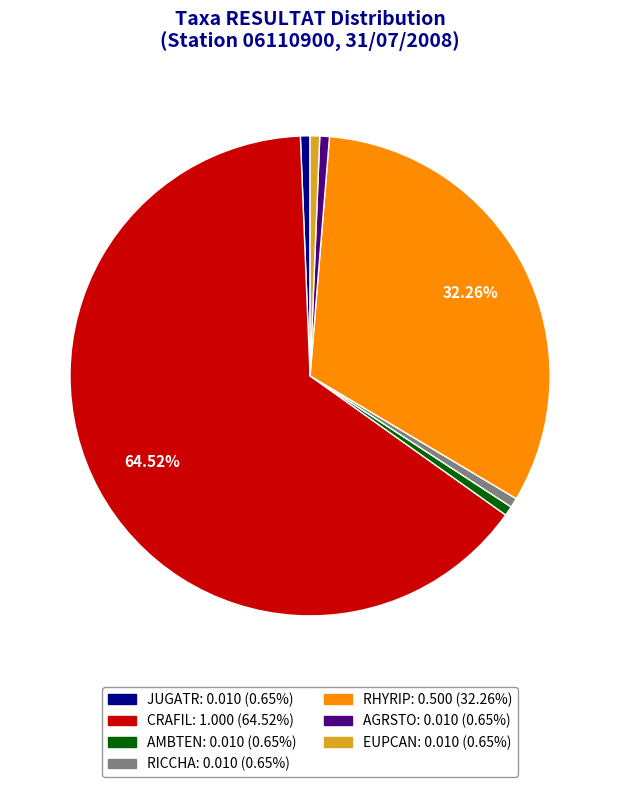

Is there any slice that represents more than half of the pie?

Yes